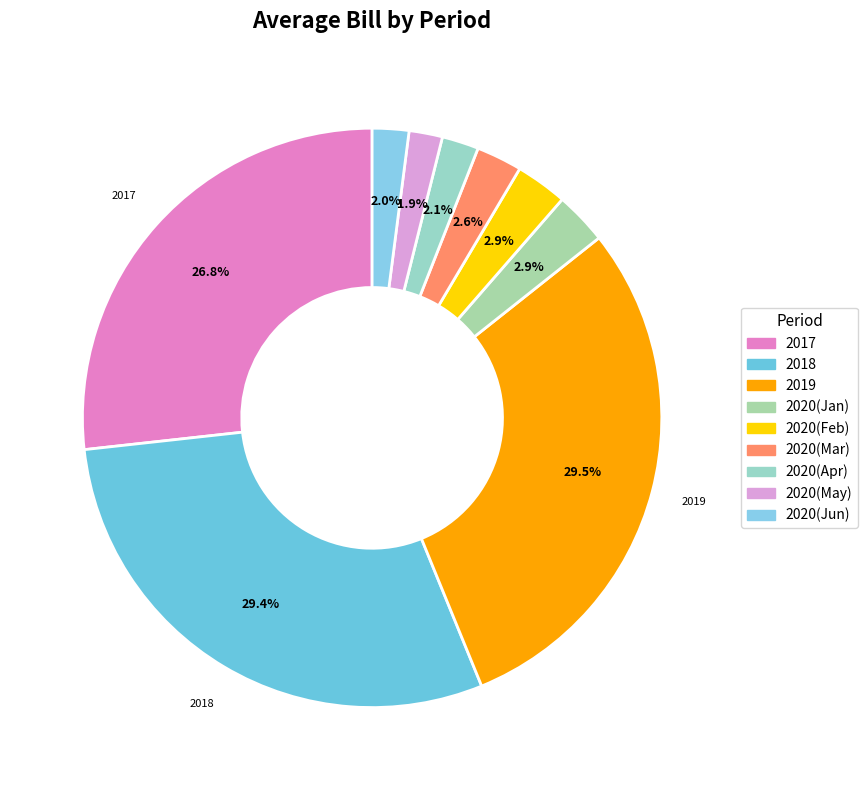

To the nearest percent, what is the difference between the largest and smallest slice percentages?

28%